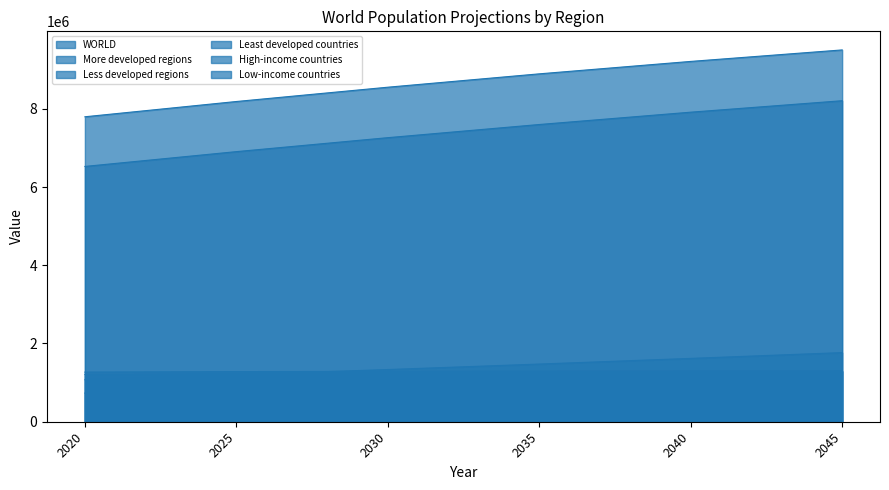

List the series in order of their peak value, lowest first.

High-income countries, Low-income countries, More developed regions, Least developed countries, Less developed regions, WORLD